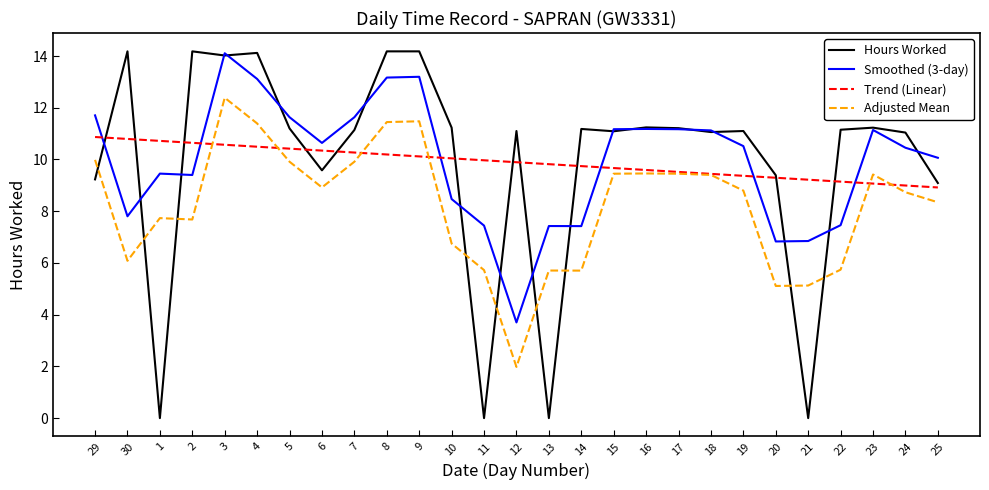

What position from the right is 17?

9